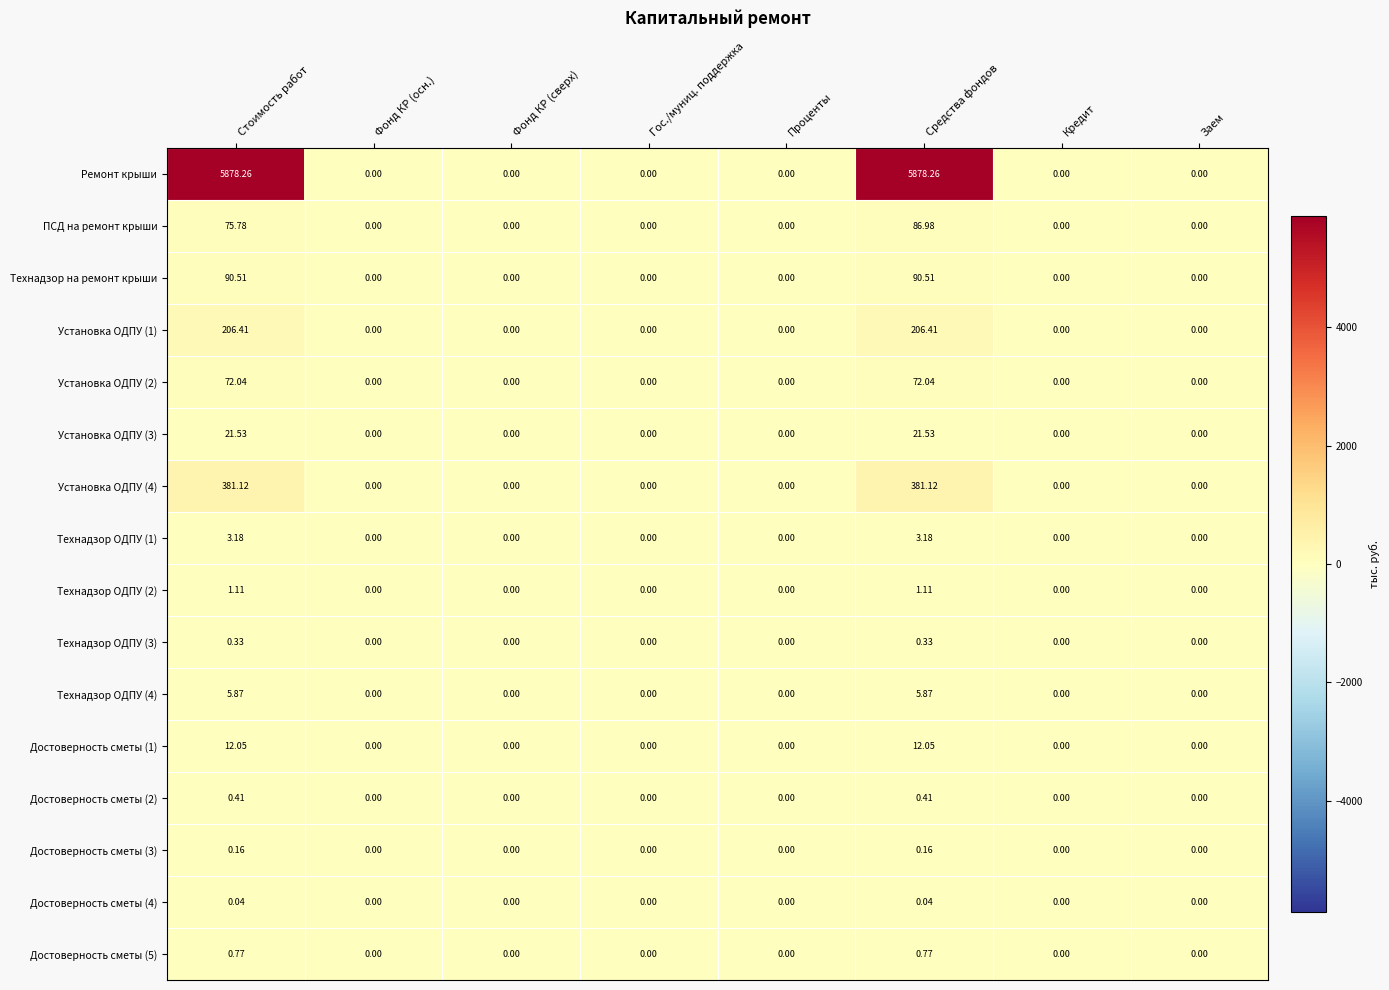

How many series are shown in this chart?

16